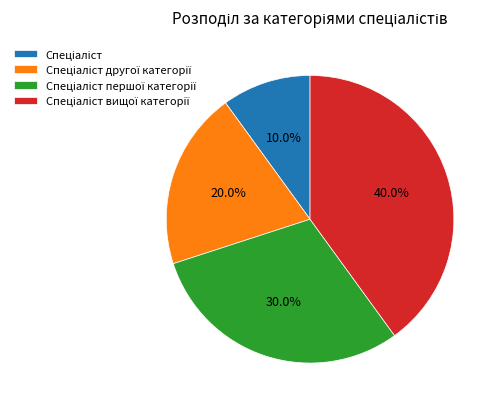

Is there any slice that represents more than half of the pie?

No